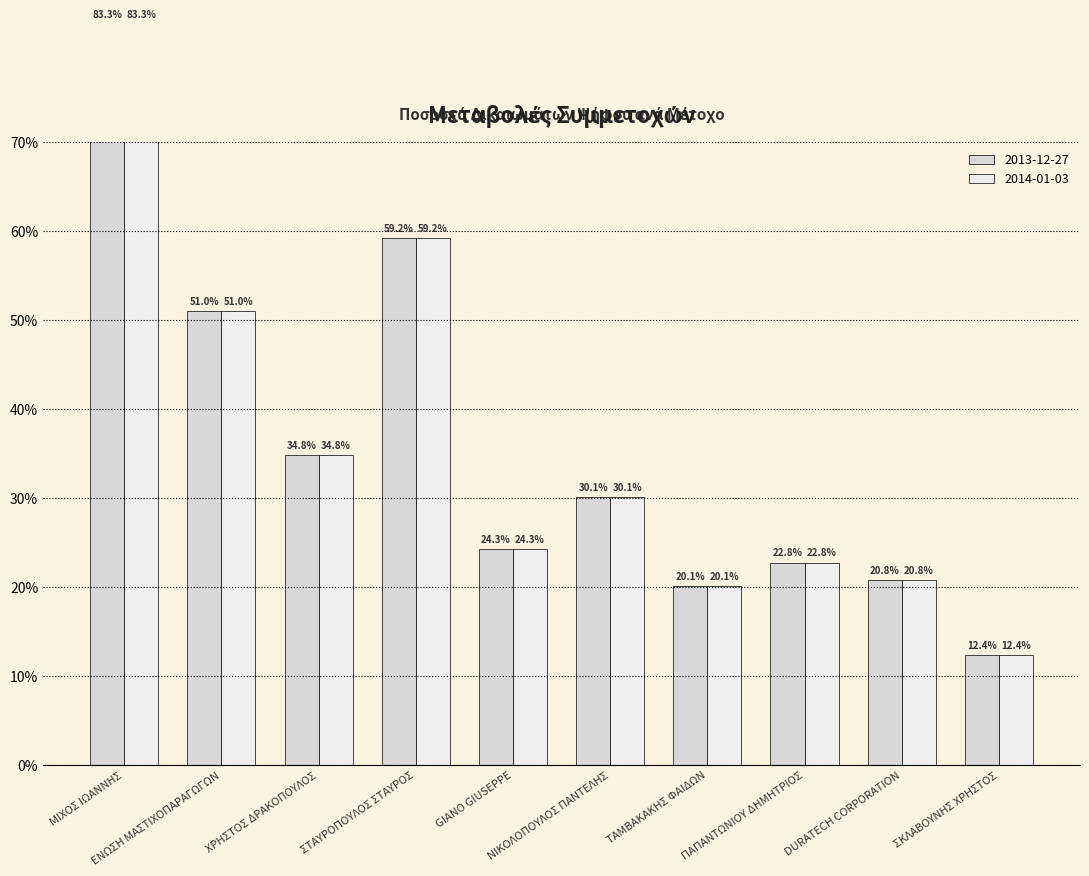

Reading right to left, extract all data points from this chart.

2013-12-27: ΣΚΛΑΒΟΥΝΗΣ ΧΡΗΣΤΟΣ=0.1	DURATECH CORPORATION=0.2	ΠΑΠΑΝΤΩΝΙΟΥ ΔΗΜΗΤΡΙΟΣ=0.2	ΤΑΜΒΑΚΑΚΗΣ ΦΑΙΔΩΝ=0.2	ΝΙΚΟΛΟΠΟΥΛΟΣ ΠΑΝΤΕΛΗΣ=0.3	GIANO GIUSEPPE=0.2	ΣΤΑΥΡΟΠΟΥΛΟΣ ΣΤΑΥΡΟΣ=0.6	ΧΡΗΣΤΟΣ ΔΡΑΚΟΠΟΥΛΟΣ=0.3	ΕΝΩΣΗ ΜΑΣΤΙΧΟΠΑΡΑΓΩΓΩΝ=0.5	ΜΙΧΟΣ ΙΩΑΝΝΗΣ=0.8
2014-01-03: ΣΚΛΑΒΟΥΝΗΣ ΧΡΗΣΤΟΣ=0.1	DURATECH CORPORATION=0.2	ΠΑΠΑΝΤΩΝΙΟΥ ΔΗΜΗΤΡΙΟΣ=0.2	ΤΑΜΒΑΚΑΚΗΣ ΦΑΙΔΩΝ=0.2	ΝΙΚΟΛΟΠΟΥΛΟΣ ΠΑΝΤΕΛΗΣ=0.3	GIANO GIUSEPPE=0.2	ΣΤΑΥΡΟΠΟΥΛΟΣ ΣΤΑΥΡΟΣ=0.6	ΧΡΗΣΤΟΣ ΔΡΑΚΟΠΟΥΛΟΣ=0.3	ΕΝΩΣΗ ΜΑΣΤΙΧΟΠΑΡΑΓΩΓΩΝ=0.5	ΜΙΧΟΣ ΙΩΑΝΝΗΣ=0.8